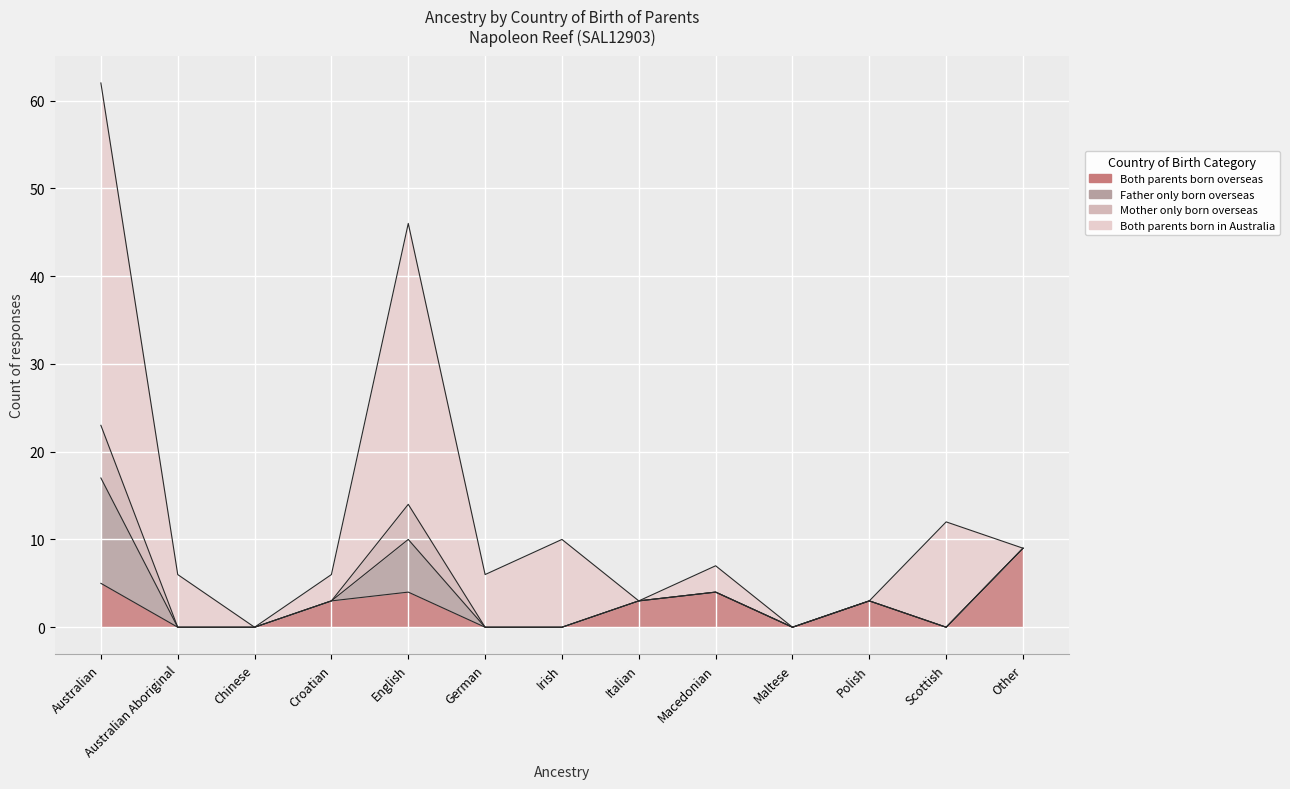

What is the average value of the Both parents born overseas series?

2